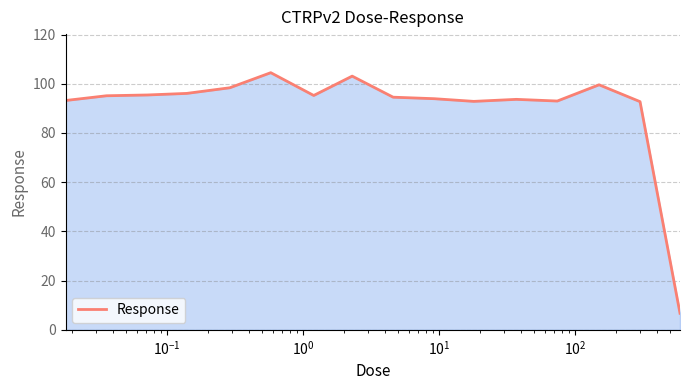

What is the minimum value shown in the chart?

6.7